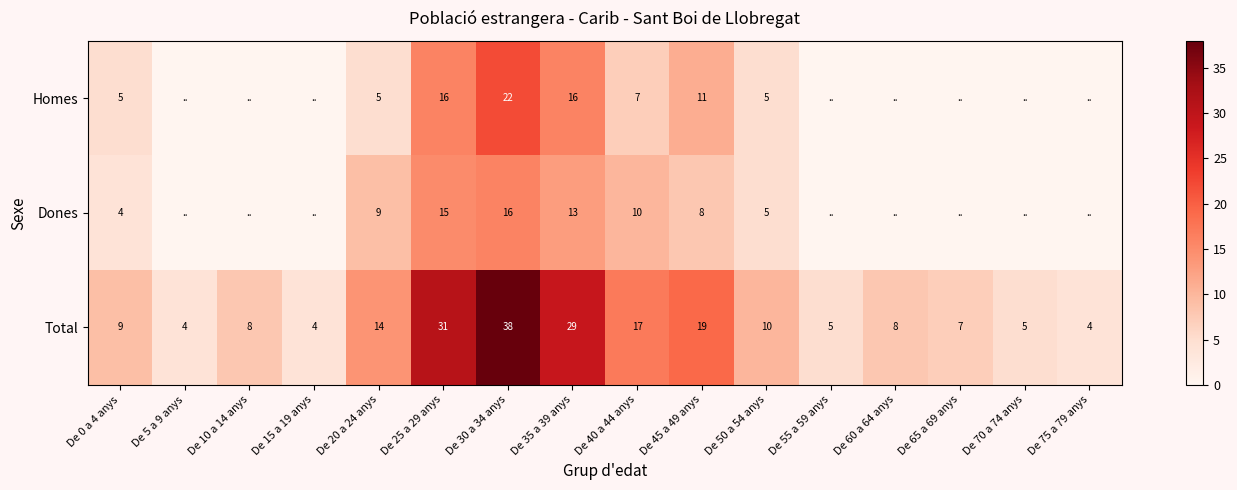

Between De 30 a 34 anys and De 25 a 29 anys, which is larger?

De 30 a 34 anys